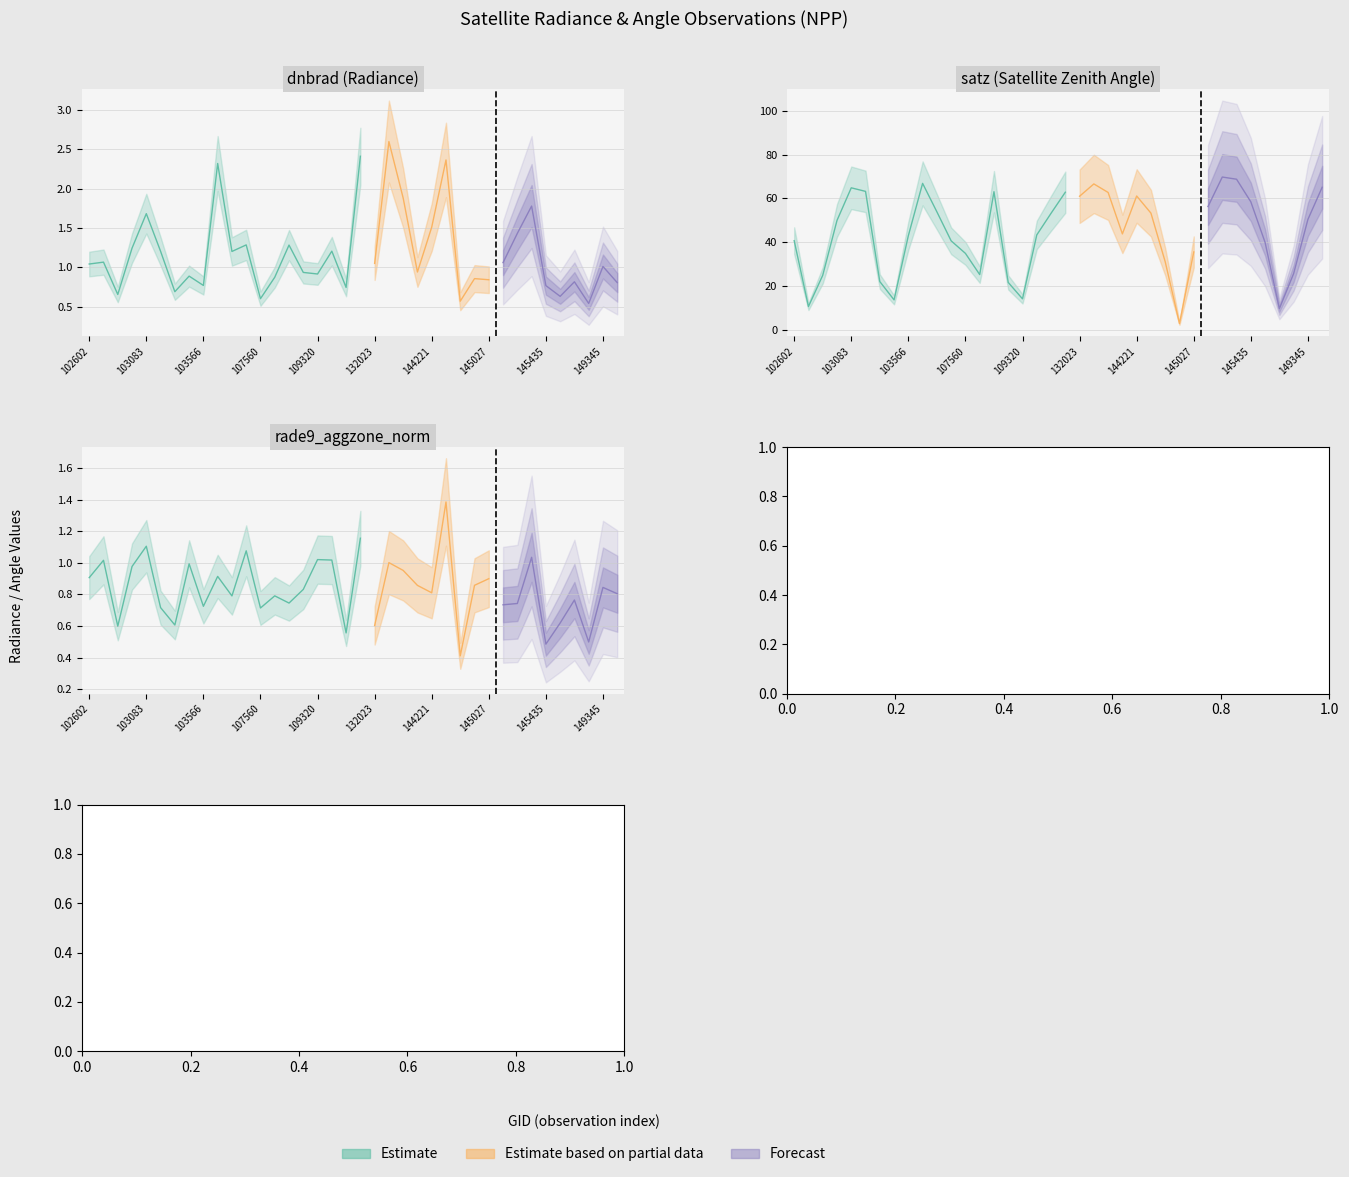

What is the sum of all dnbrad values?

44.5